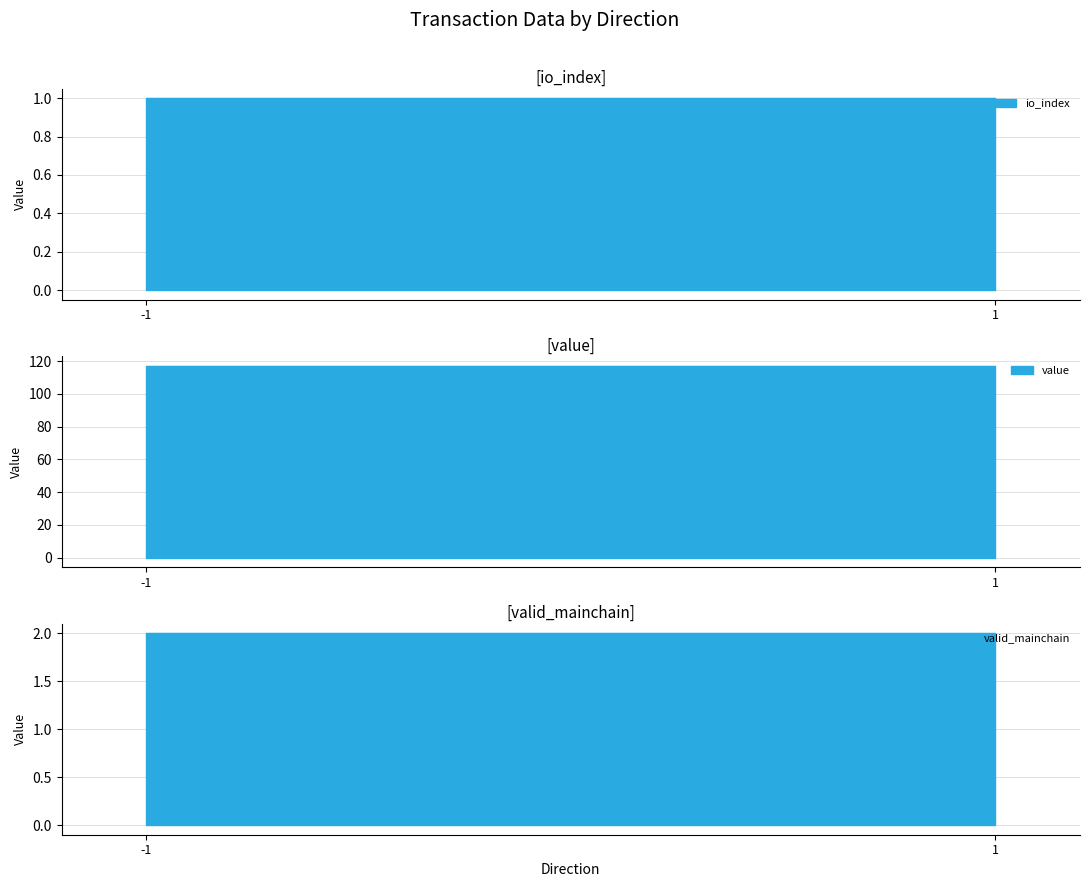

True or false: io_index has a value of 1.0 at 1.

True